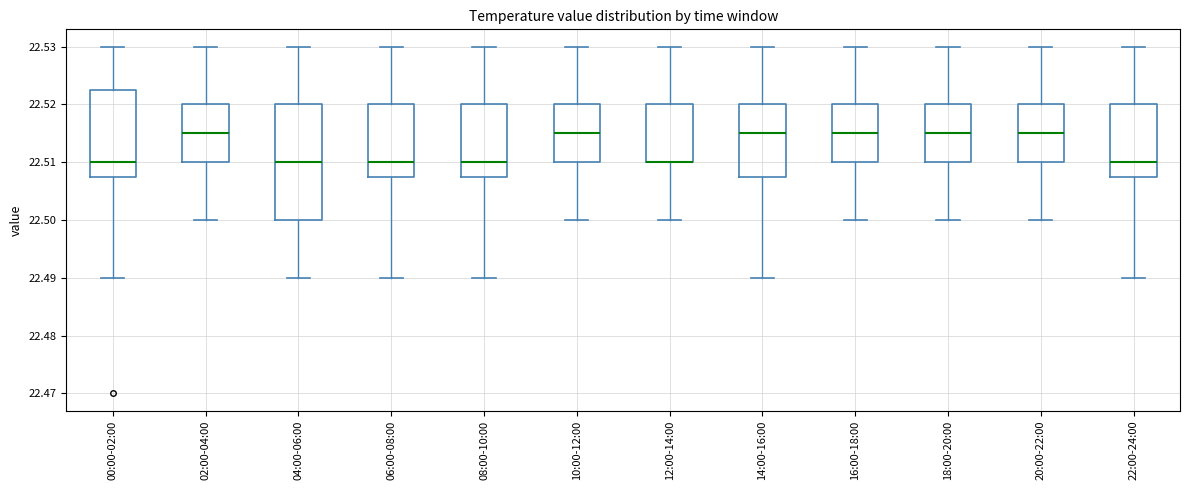

Reading left to right, read every box against the y-axis: the position of its median line, the range the box covers, and the ends of its whiskers. The values are not printed on the chart, so give them approximately, as read against the axis.

00:00-02:00: median 22.510, box 22.508 to 22.523, whiskers 22.490 to 22.530
02:00-04:00: median 22.515, box 22.510 to 22.520, whiskers 22.500 to 22.530
04:00-06:00: median 22.510, box 22.500 to 22.520, whiskers 22.490 to 22.530
06:00-08:00: median 22.510, box 22.508 to 22.520, whiskers 22.490 to 22.530
08:00-10:00: median 22.510, box 22.508 to 22.520, whiskers 22.490 to 22.530
10:00-12:00: median 22.515, box 22.510 to 22.520, whiskers 22.500 to 22.530
12:00-14:00: median 22.510 (drawn on the box's lower edge), box 22.510 to 22.520, whiskers 22.500 to 22.530
14:00-16:00: median 22.515, box 22.508 to 22.520, whiskers 22.490 to 22.530
16:00-18:00: median 22.515, box 22.510 to 22.520, whiskers 22.500 to 22.530
18:00-20:00: median 22.515, box 22.510 to 22.520, whiskers 22.500 to 22.530
20:00-22:00: median 22.515, box 22.510 to 22.520, whiskers 22.500 to 22.530
22:00-24:00: median 22.510, box 22.508 to 22.520, whiskers 22.490 to 22.530